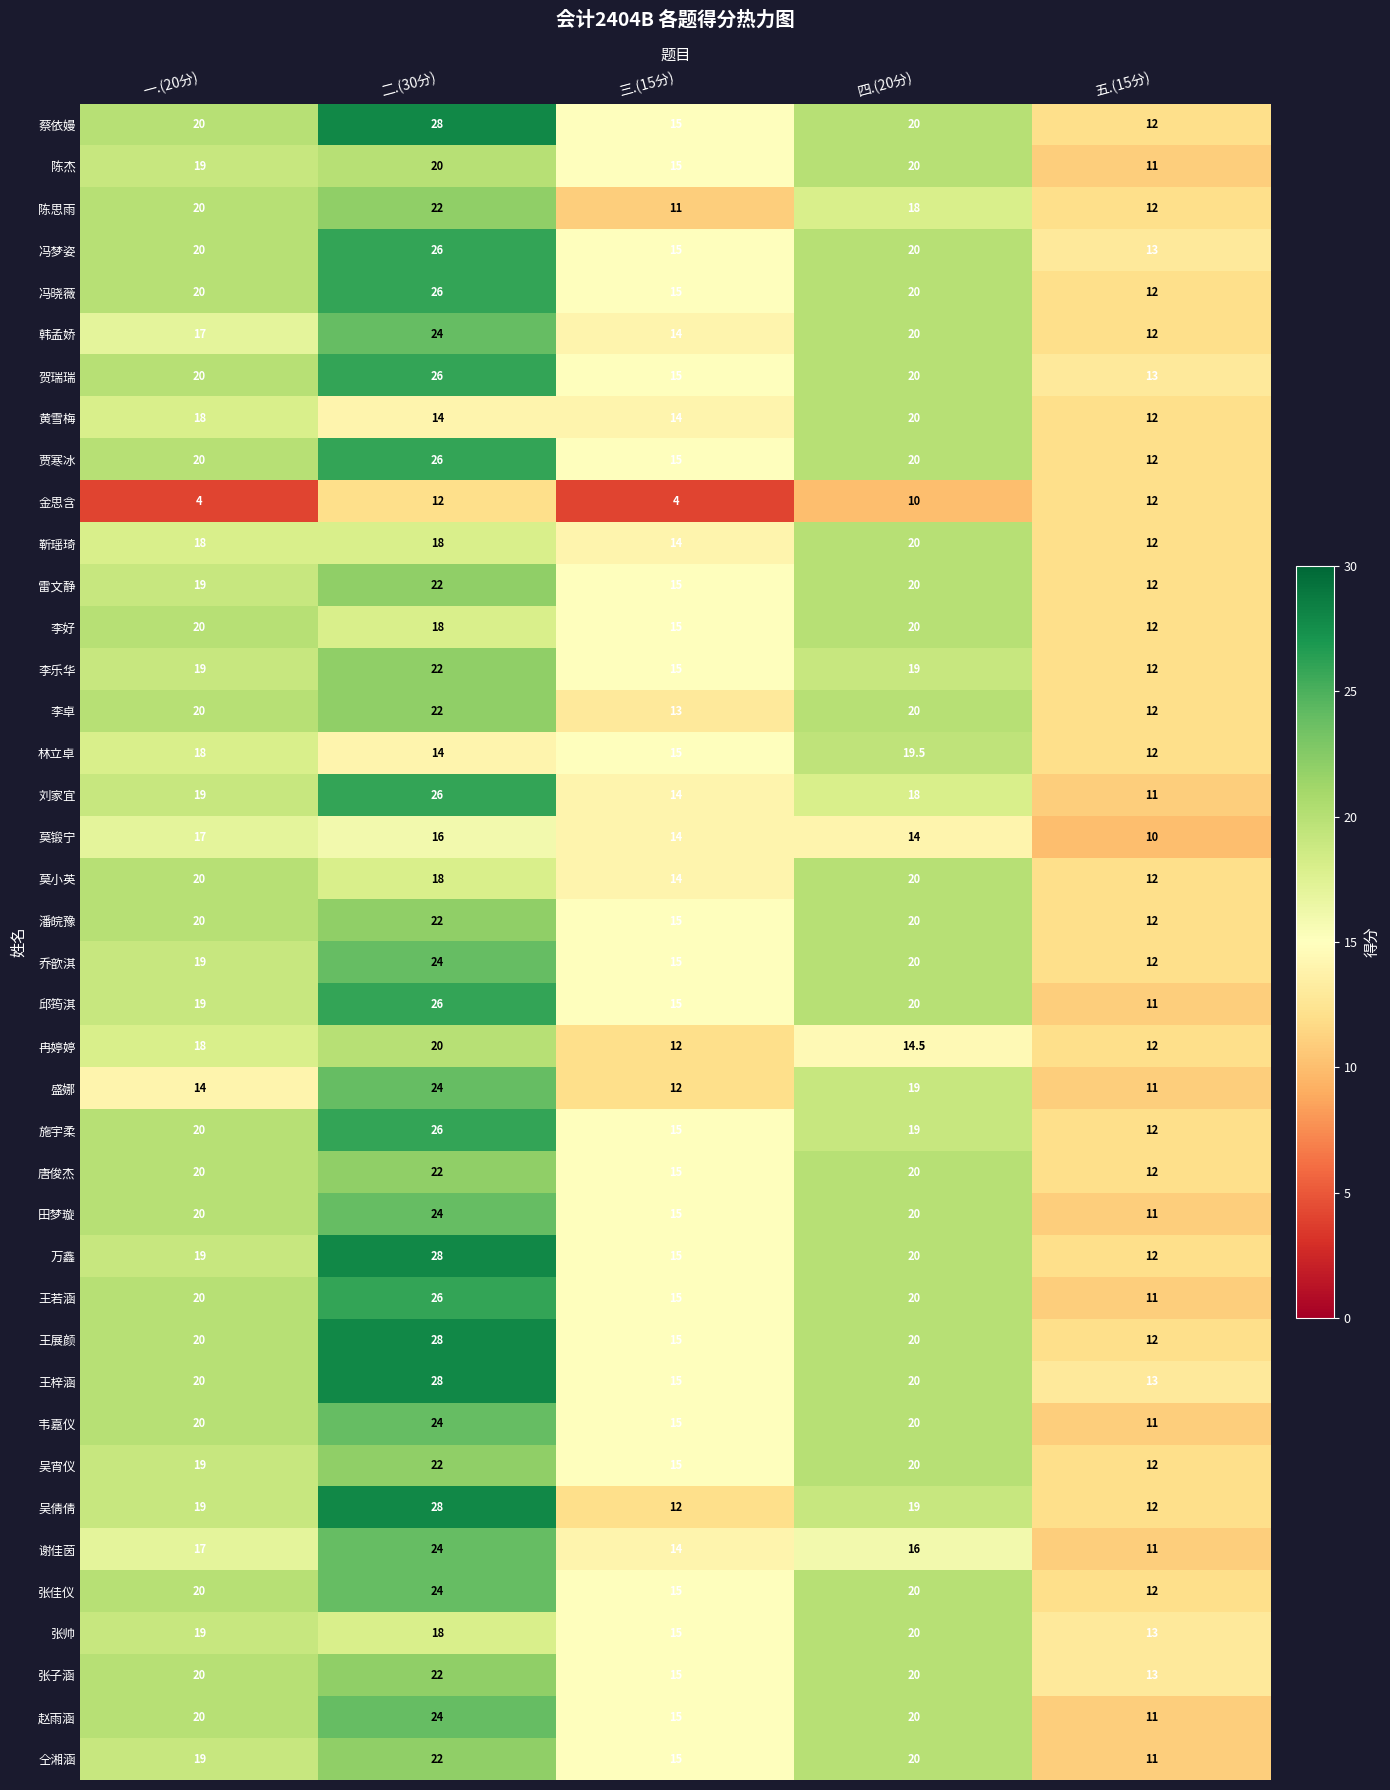

How many series are shown in this chart?

40